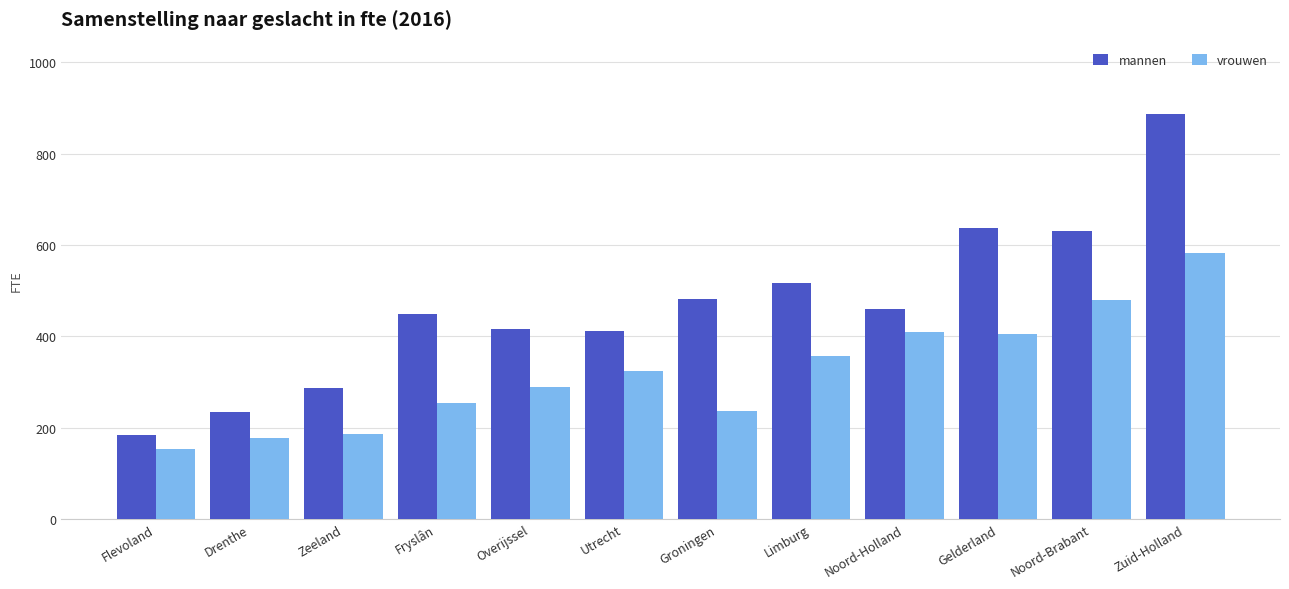

True or false: vrouwen has a value of 287.9 at Overijssel.

True